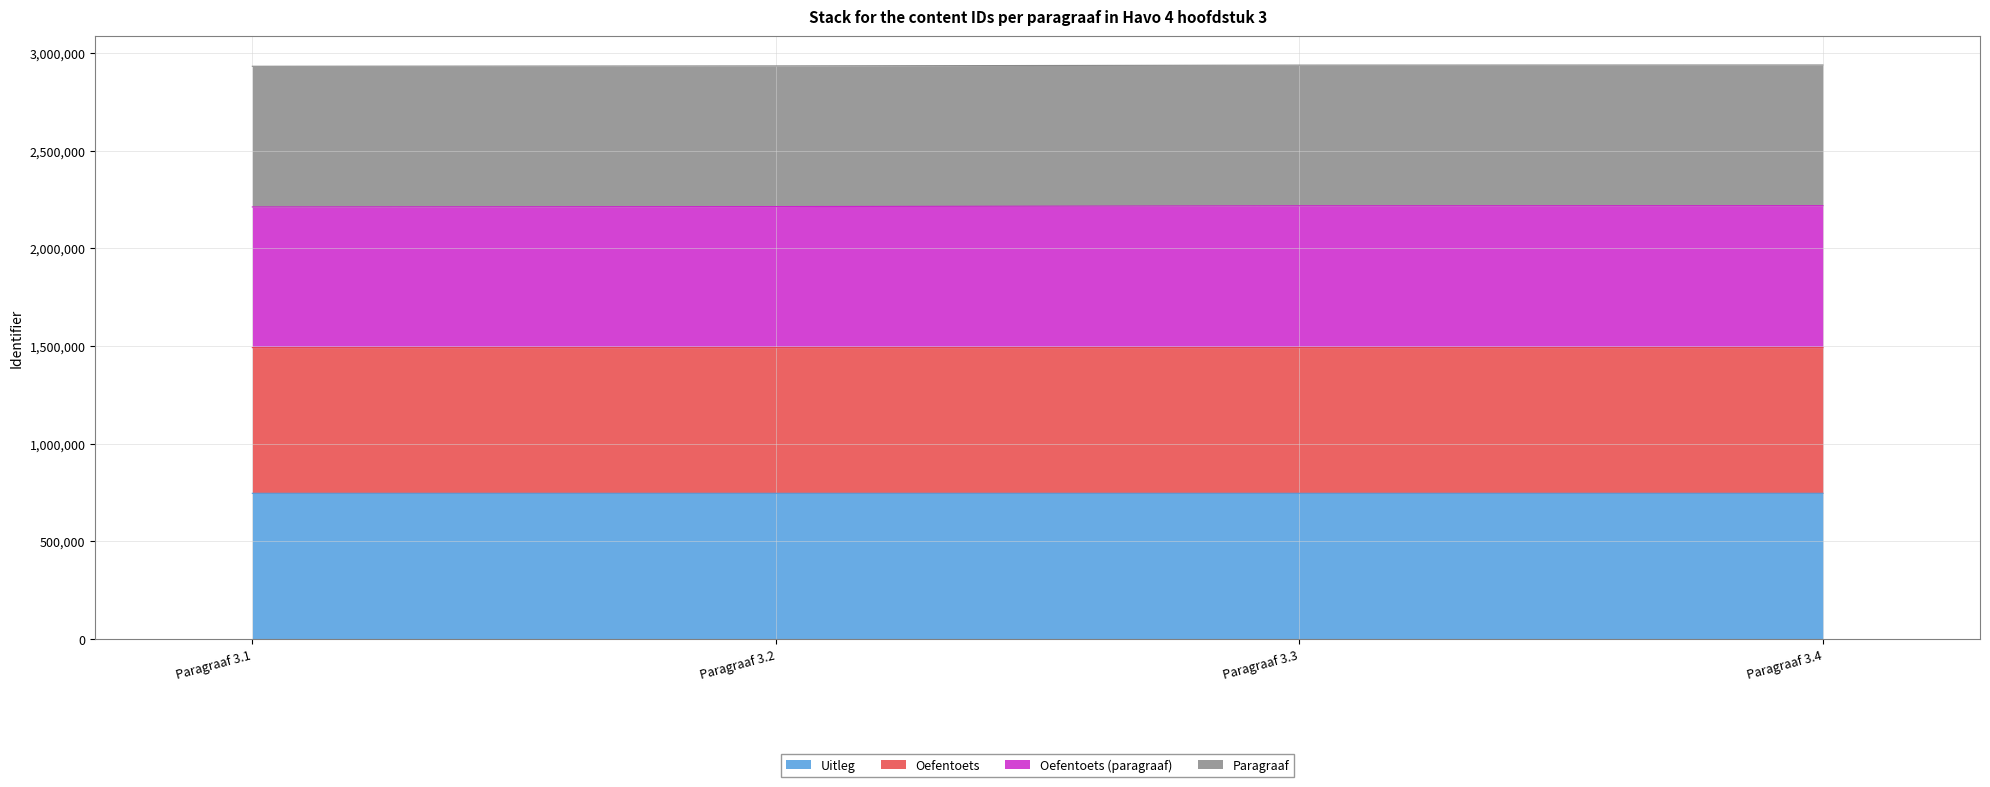

At which label does Uitleg reach its minimum?

Paragraaf 3.1